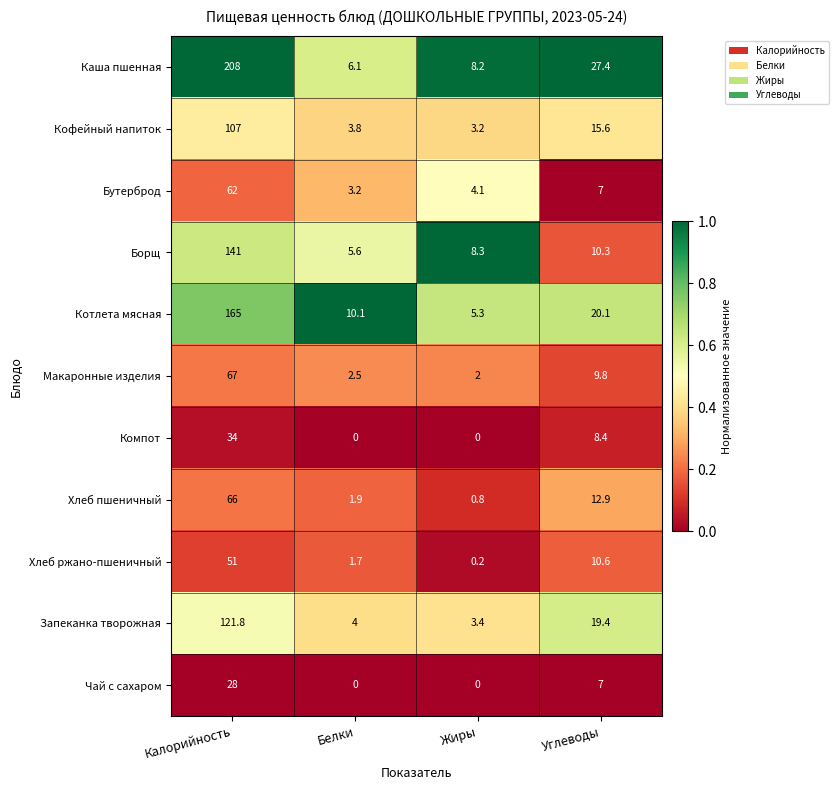

Which series has the largest total across all categories?

Каша пшенная